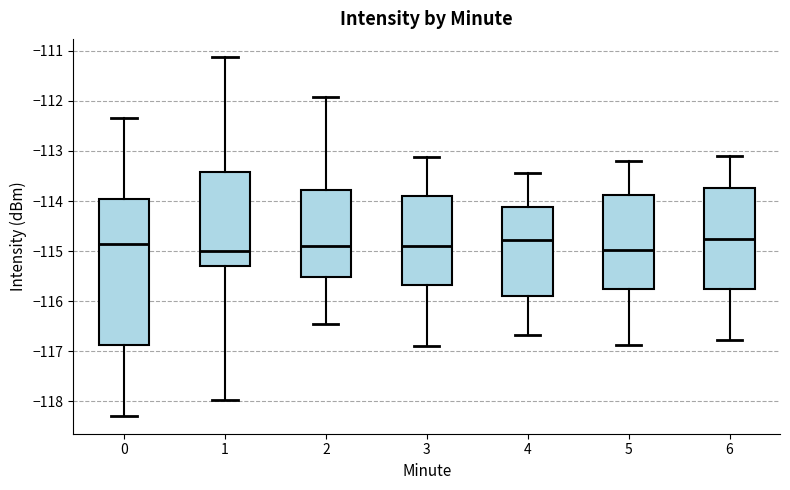

Comparing the boxes themselves (not the whiskers), which one is the tallest?

0